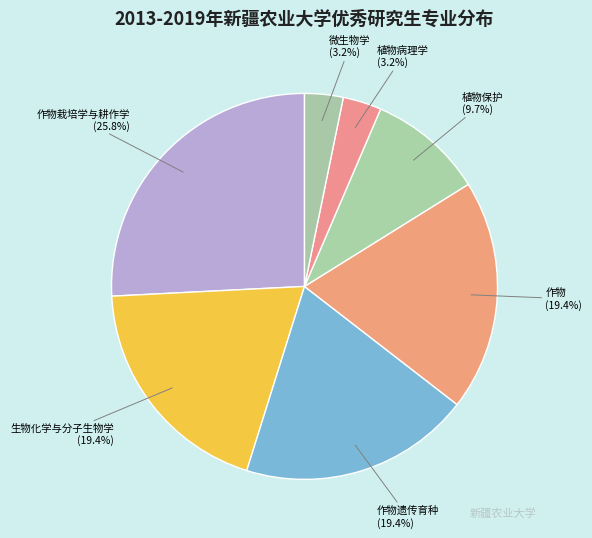

Count the number of slices in the pie.

7